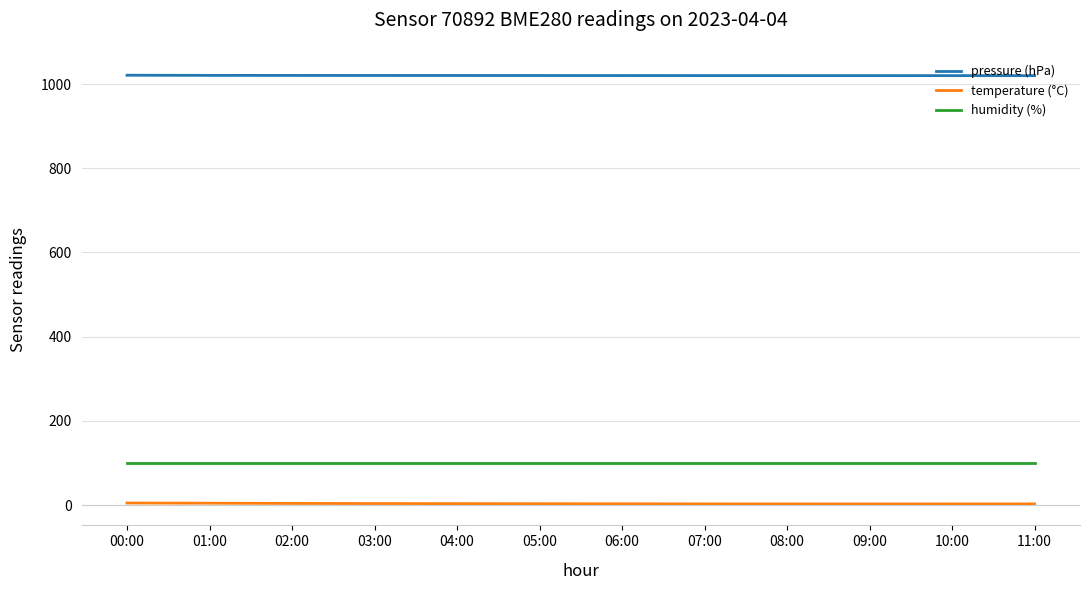

Which series has the largest range (max minus min)?

temperature (°C)